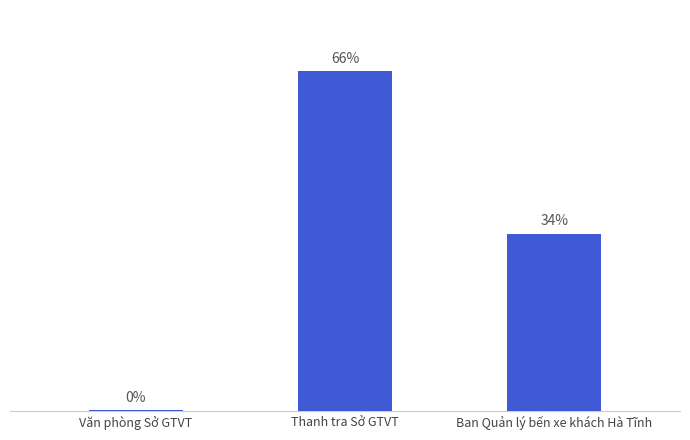

True or false: the data shows 191043566 at Thanh tra Sở GTVT.

False